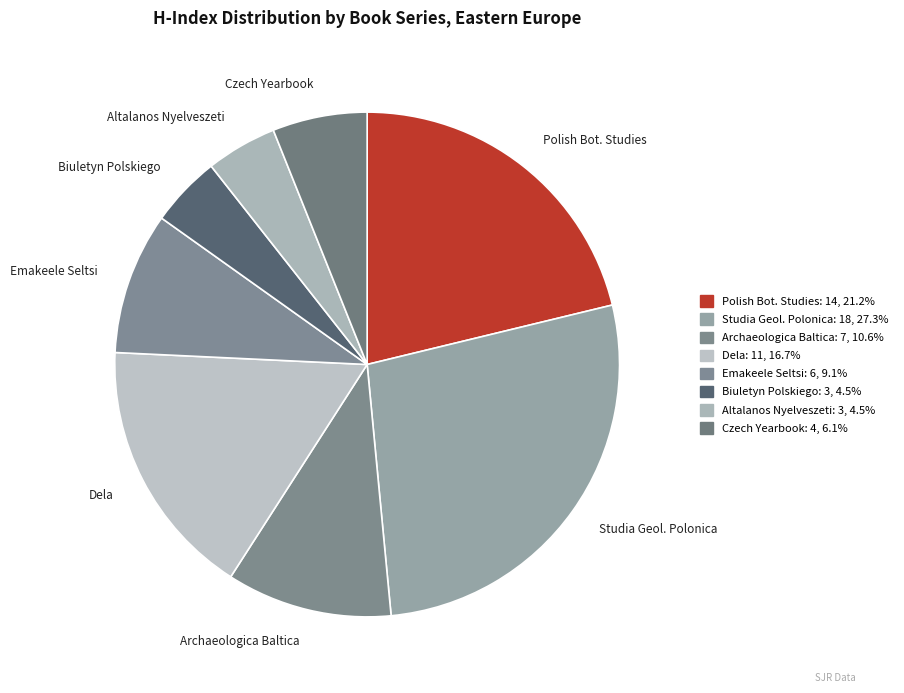

Is there a majority slice in this chart?

No